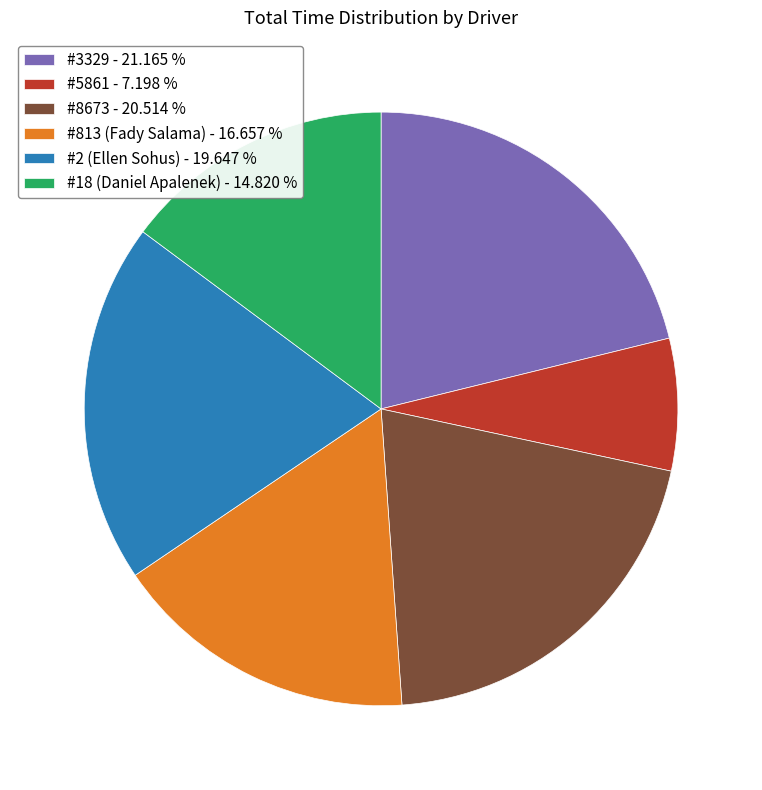

Is the sum of #3329 - 21.165 % and #813 (Fady Salama) - 16.657 % greater than half?

No